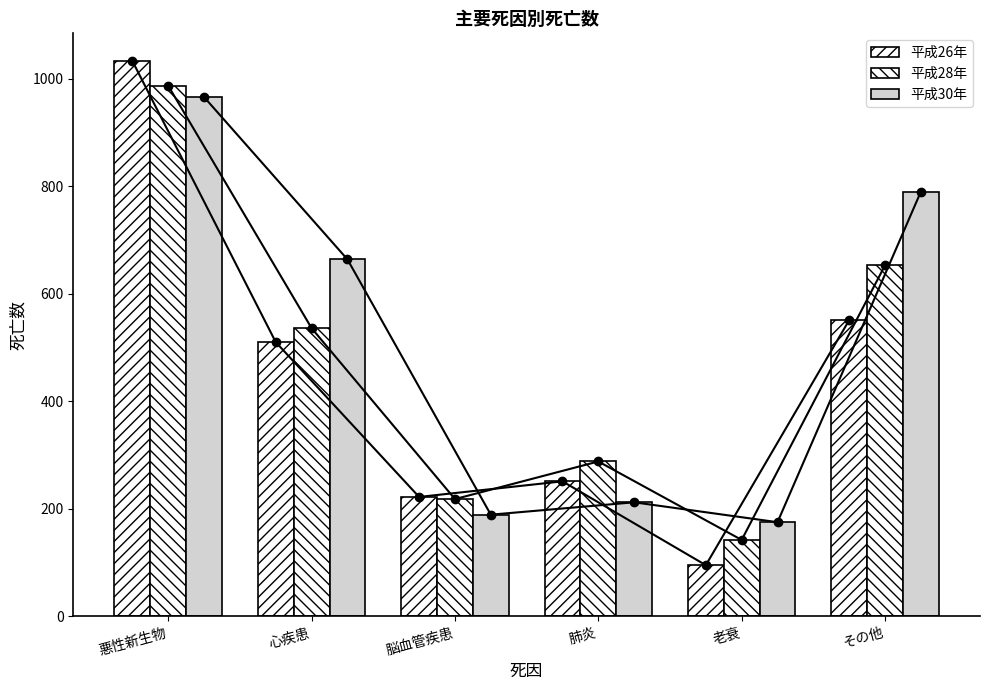

Between 心疾患 and 老衰, which series saw the biggest shift?

平成30年